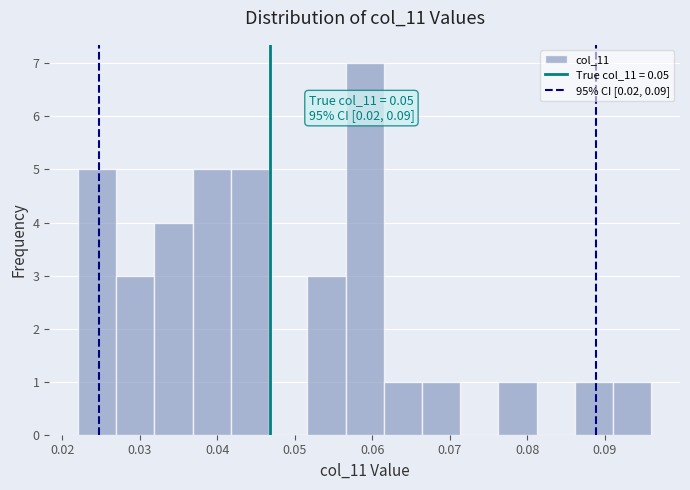

Over which range of the x-axis is the bar tallest?

0.057 to 0.061